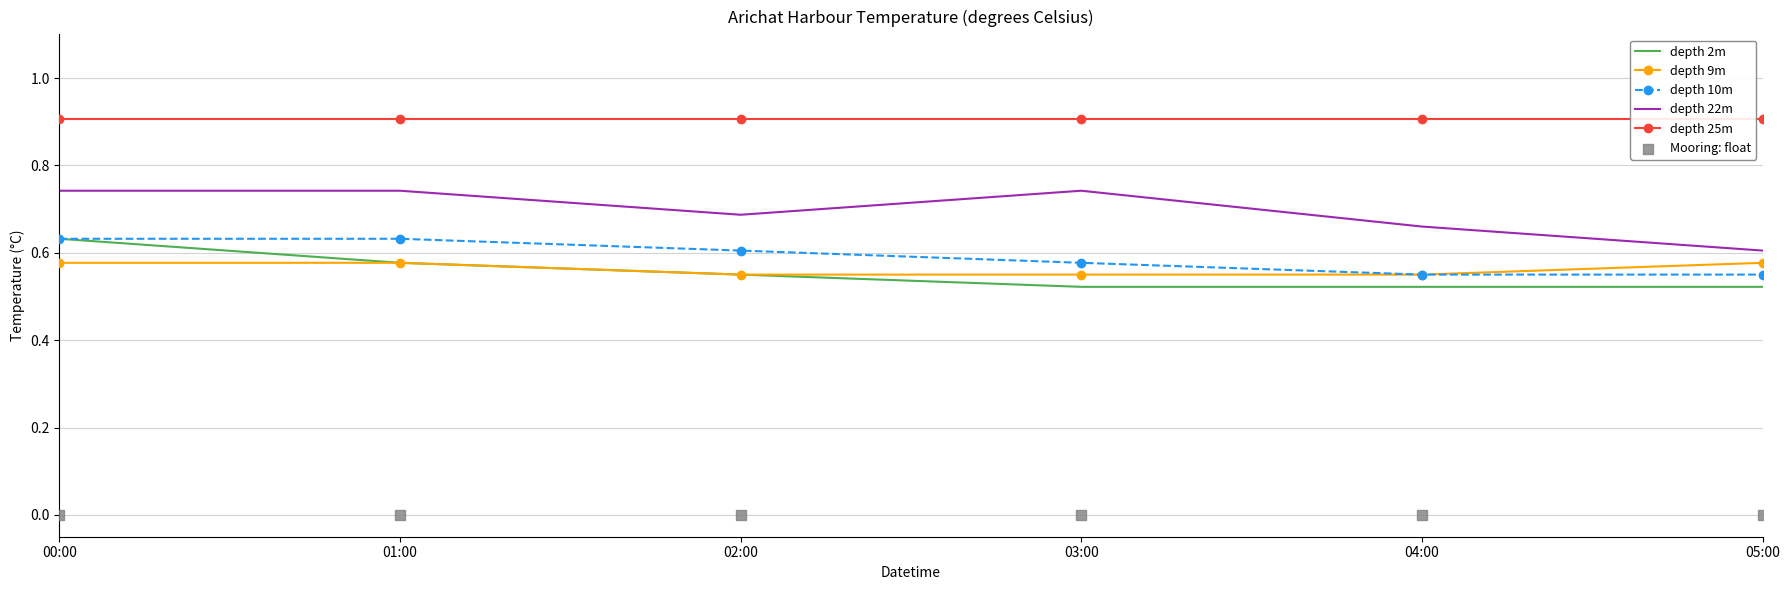

Which series has the largest total across all categories?

depth 25m